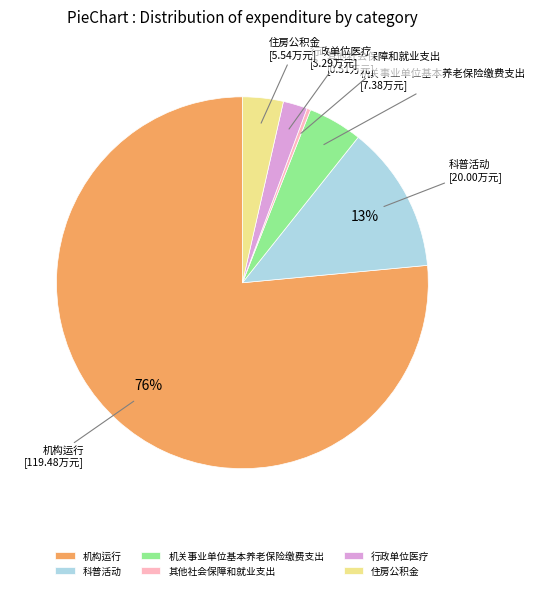

The 机构运行 slice represents 76% of the pie. True or false?

True